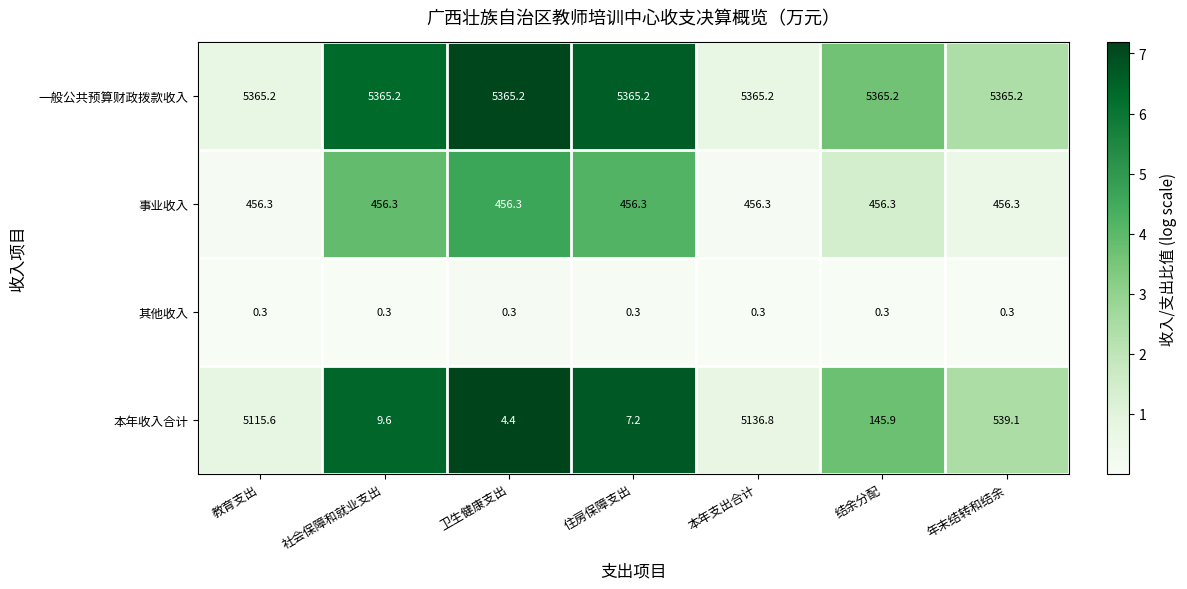

Reading left to right, list all the values displayed in this chart.

一般公共预算财政拨款收入: 教育支出=5365.2	社会保障和就业支出=5365.2	卫生健康支出=5365.2	住房保障支出=5365.2	本年支出合计=5365.2	结余分配=5365.2	年末结转和结余=5365.2
事业收入: 教育支出=456.3	社会保障和就业支出=456.3	卫生健康支出=456.3	住房保障支出=456.3	本年支出合计=456.3	结余分配=456.3	年末结转和结余=456.3
其他收入: 教育支出=0.3	社会保障和就业支出=0.3	卫生健康支出=0.3	住房保障支出=0.3	本年支出合计=0.3	结余分配=0.3	年末结转和结余=0.3
本年收入合计: 教育支出=5115.6	社会保障和就业支出=9.6	卫生健康支出=4.4	住房保障支出=7.2	本年支出合计=5136.8	结余分配=145.9	年末结转和结余=539.1